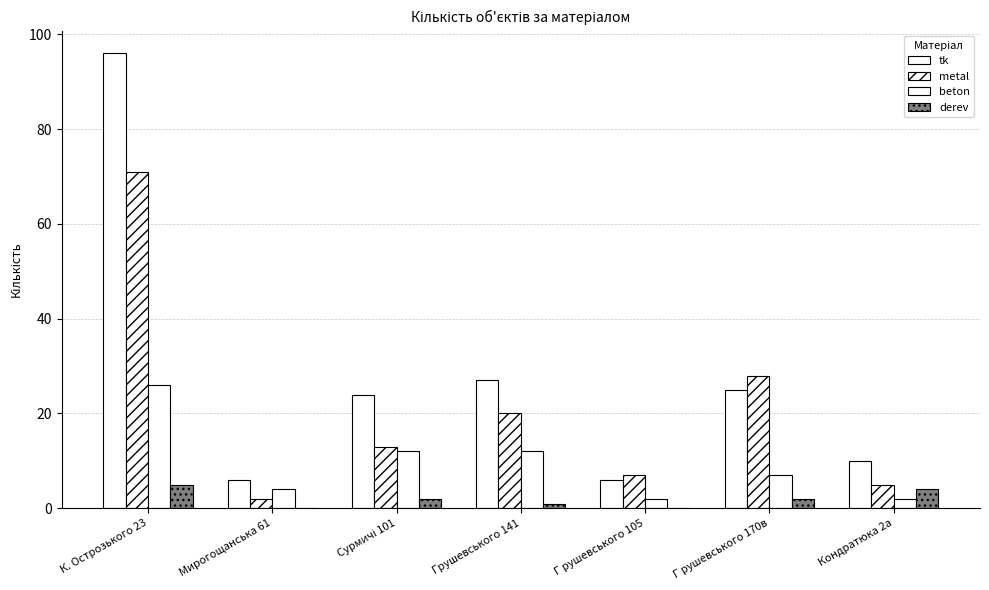

At which label does tk reach its peak?

К. Острозького 23